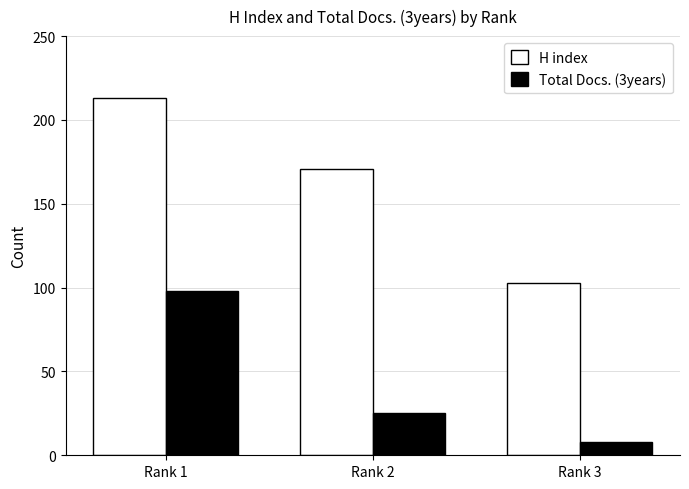

At which category does the chart reach its peak across all series?

Rank 1